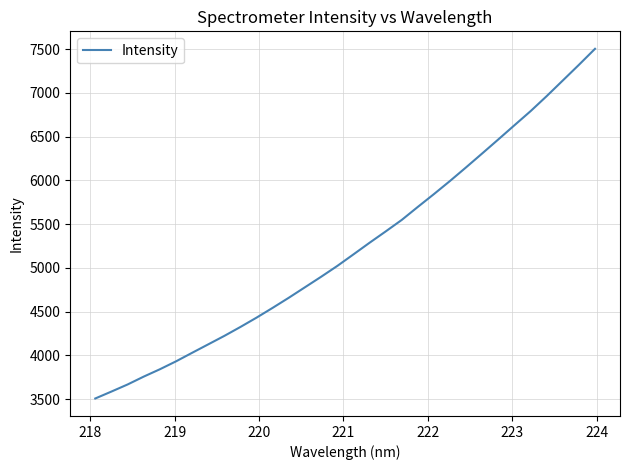

What is the difference between the second highest and second lowest values?

3735.4